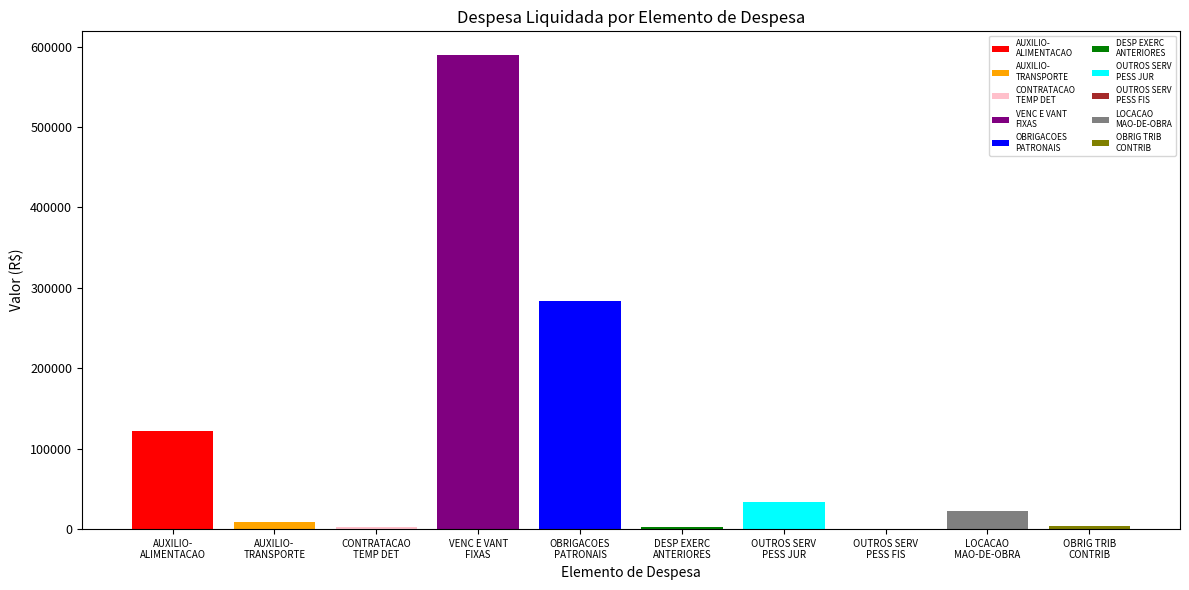

What is the sum of all values?

1068104.1